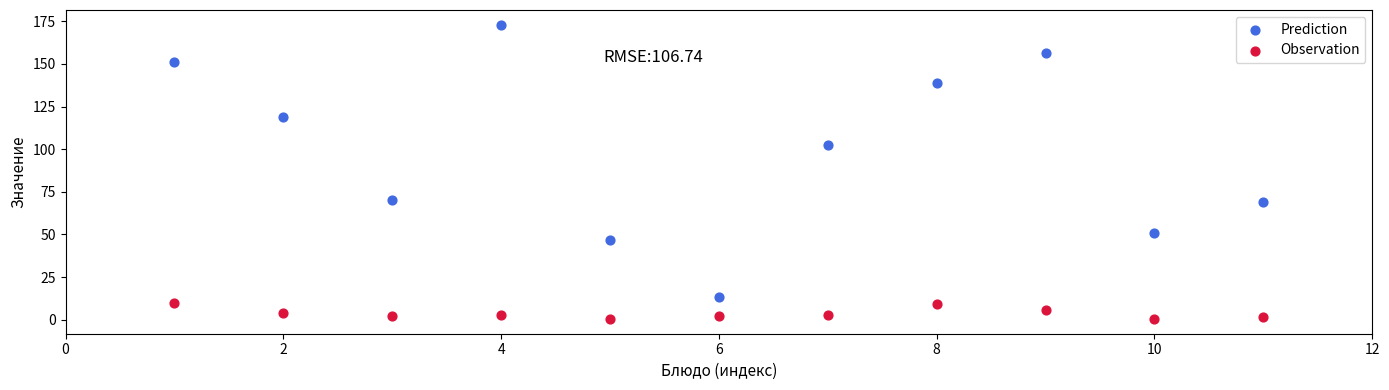

Across all data points, what is the range of X values (max minus min)?

10.0